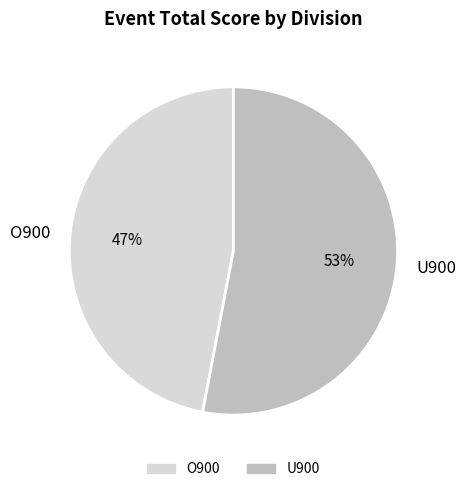

Count the number of slices in the pie.

2